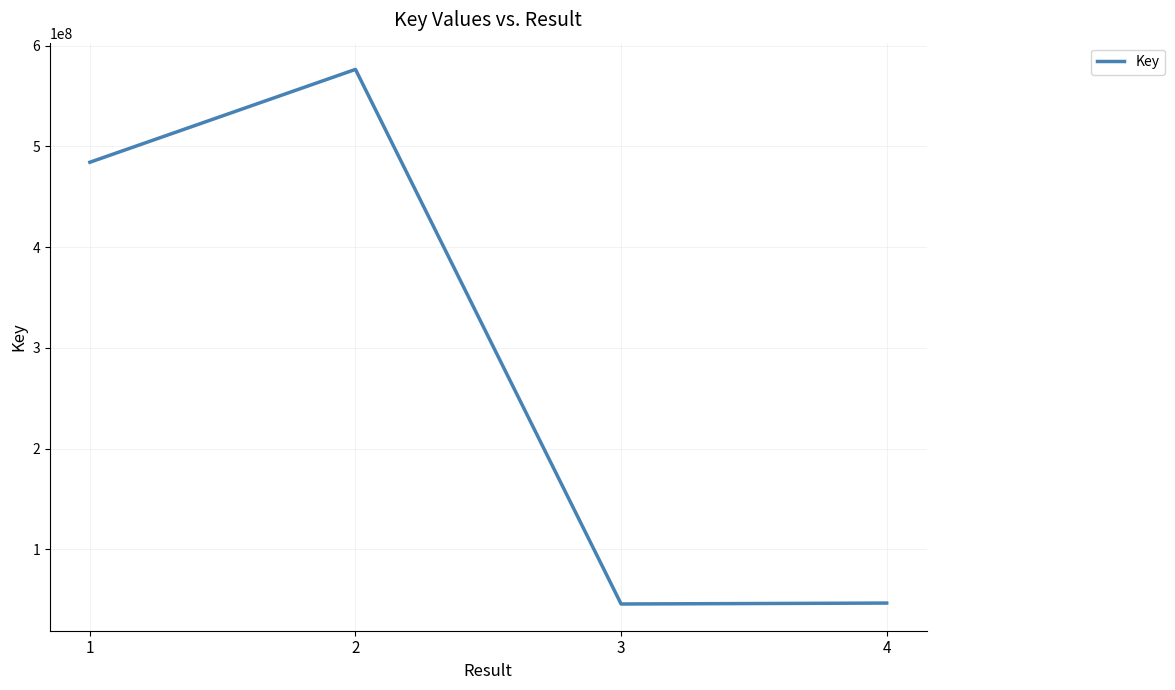

True or false: the data shows 81451340 at 3.

False